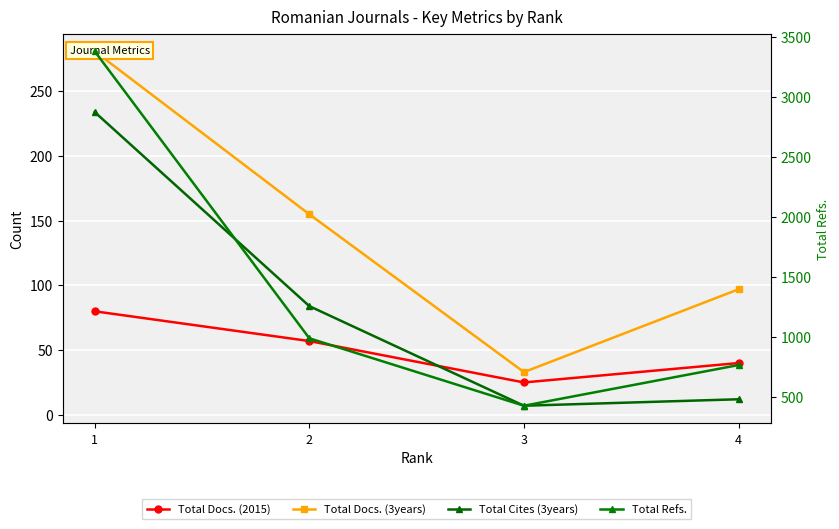

Reading left to right, what are all the values shown in this chart?

Total Docs. (2015): 1=80	2=57	3=25	4=40
Total Docs. (3years): 1=281	2=155	3=33	4=97
Total Cites (3years): 1=234	2=84	3=7	4=12
Total Refs.: 1=3378	2=986	3=424	4=763